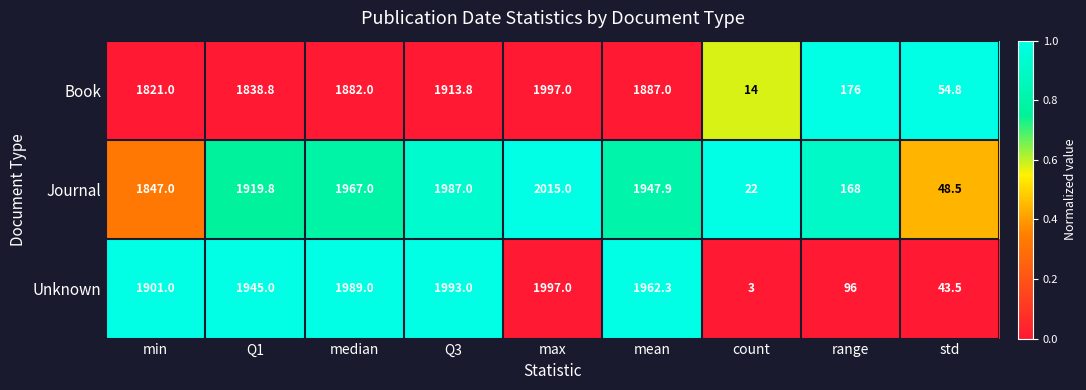

Is it true that Unknown equals 2651.3 at mean?

False